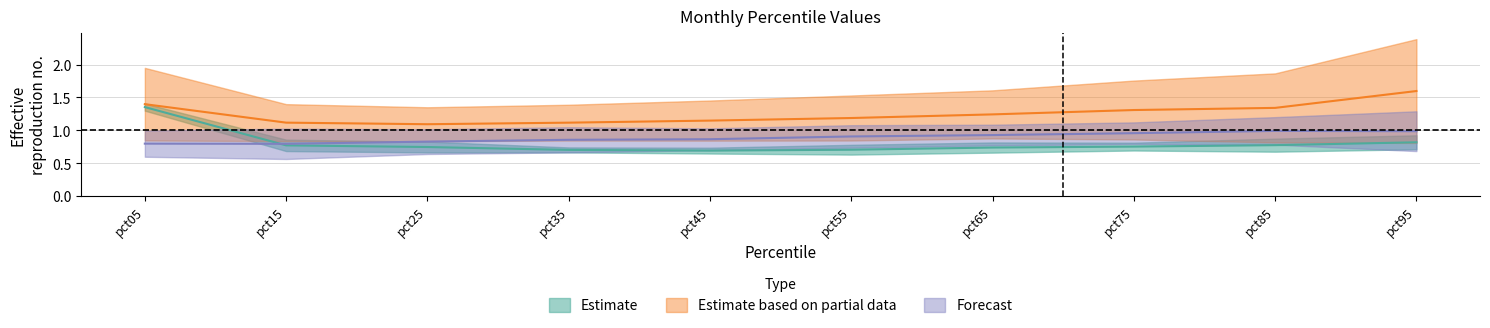

What is the sum of all May values?

6.9